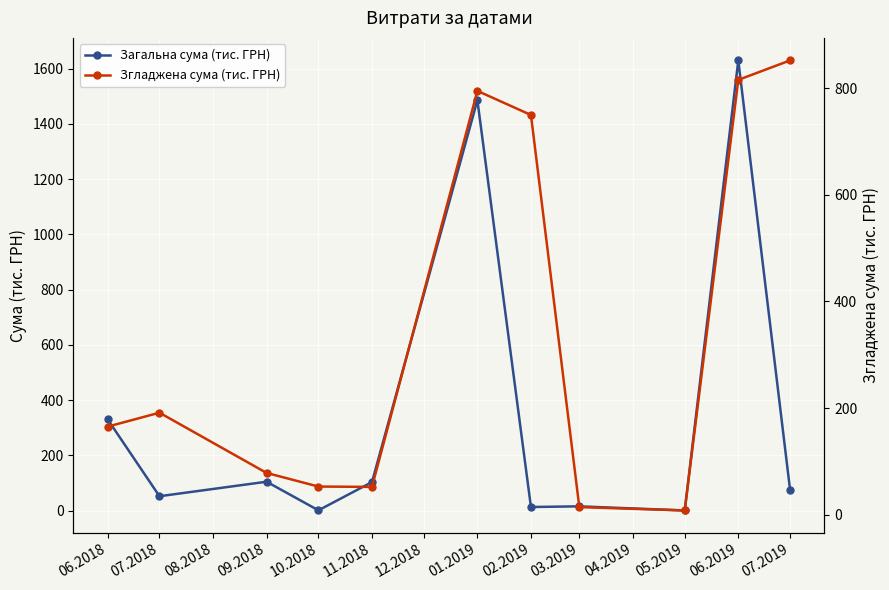

What is the label of the 11th point from the right?

06.2018